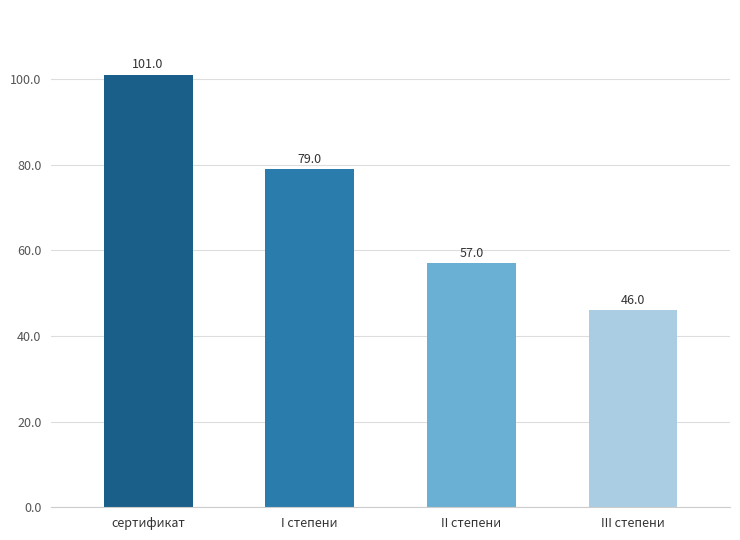

What is the sum of all values?

283